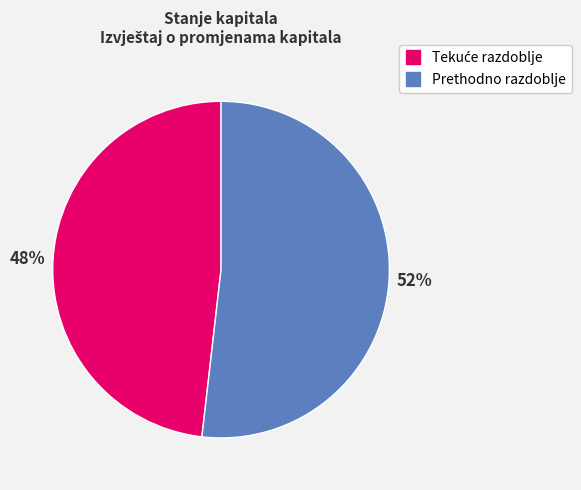

Which category has the biggest portion of the pie?

Prethodno razdoblje